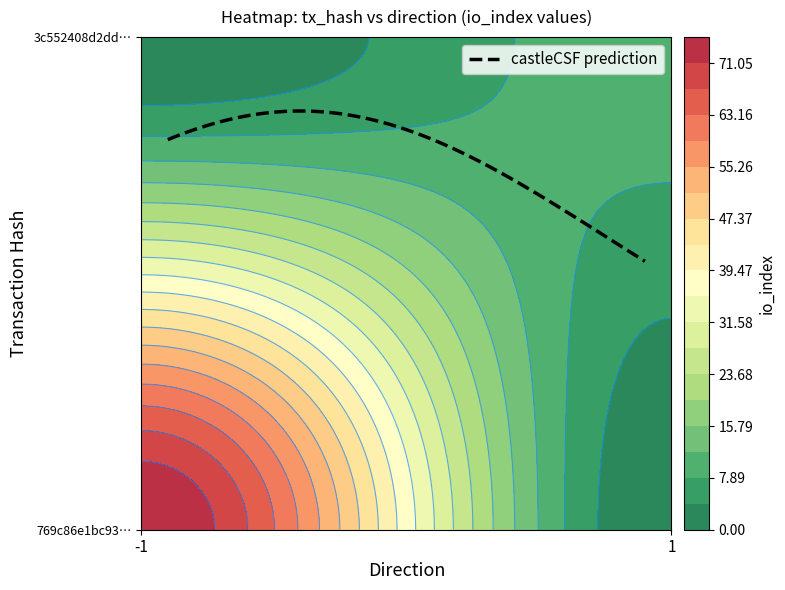

What is the sum of the 3c552408d2ddafb9dd3b62023126785c0284ad2 values at direction and io_index?

11